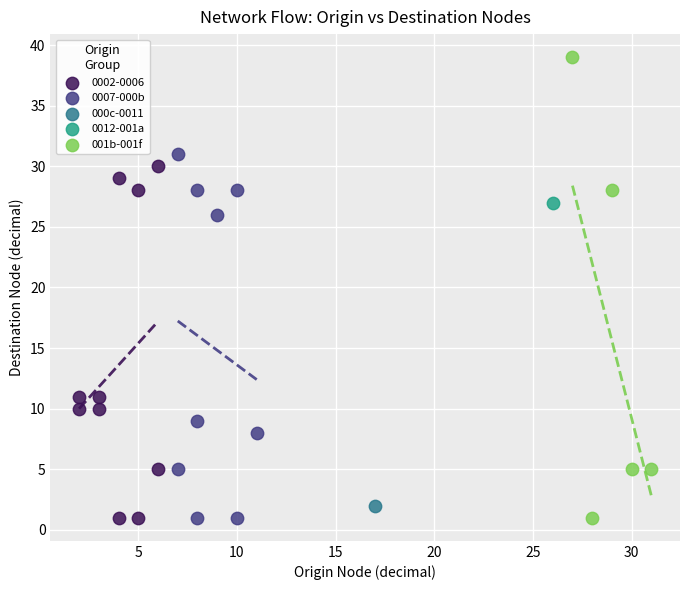

What are all the series names shown in the legend?

0002-0006, 0007-000b, 000c-0011, 0012-001a, 001b-001f